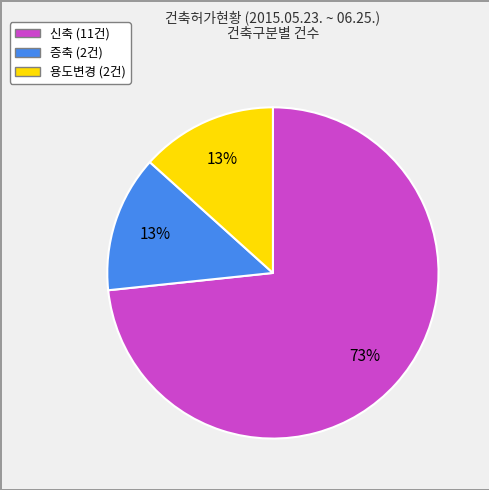

How many slices are in this pie chart?

3